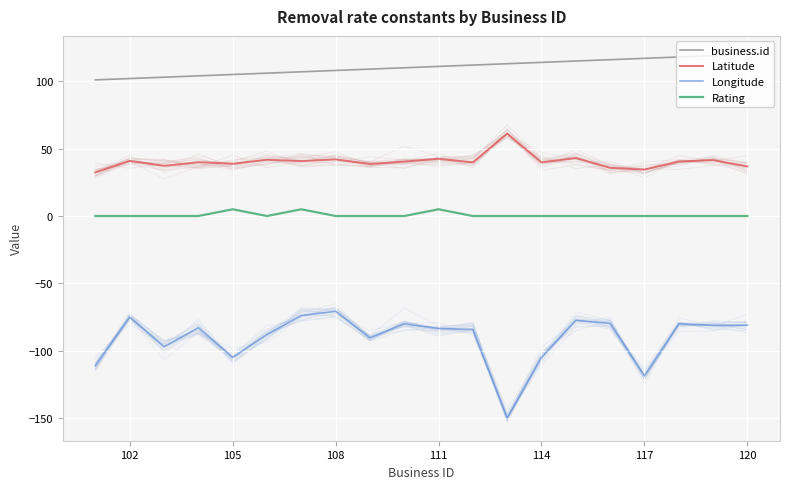

At which category does Latitude reach its first local peak?

102